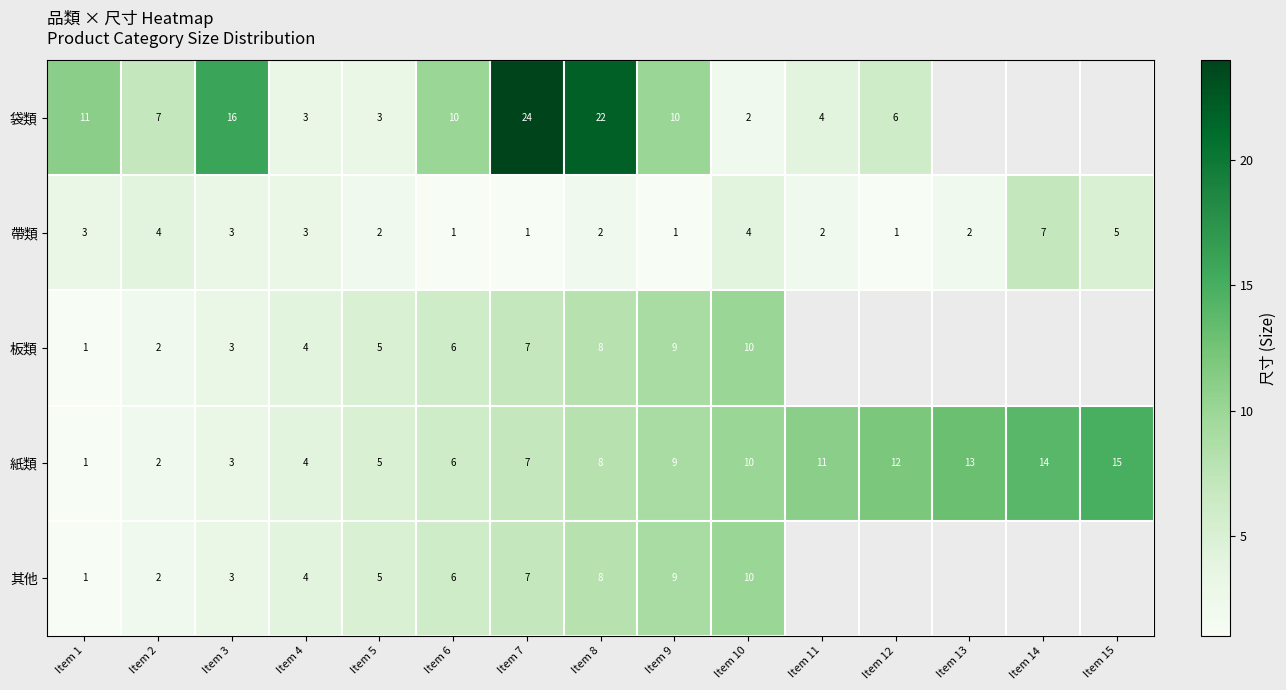

What is the total value across all series at Item 6?

29